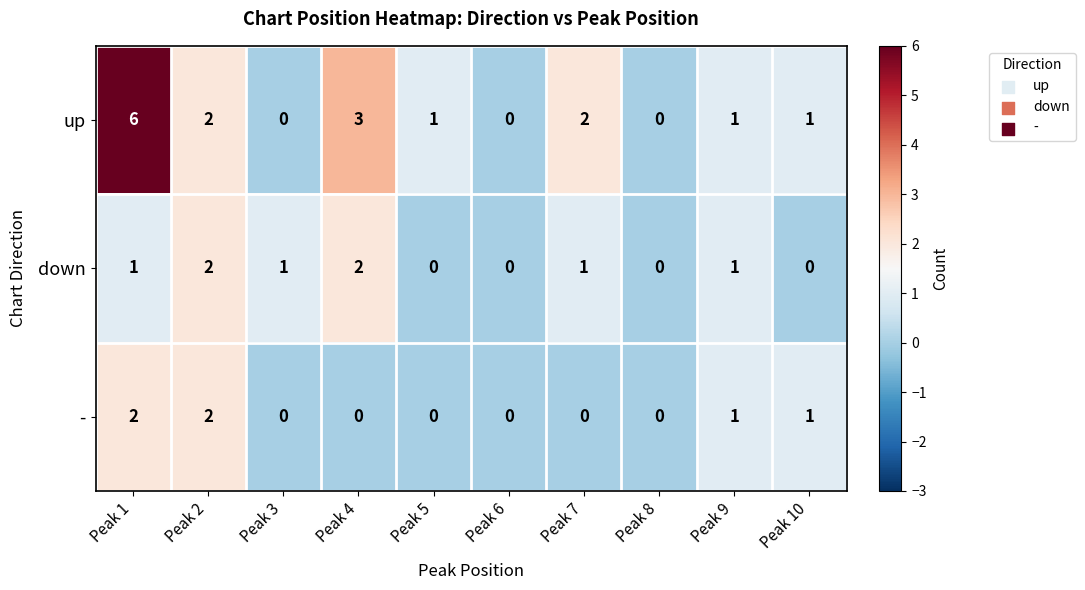

Which series has the largest range (max minus min)?

up